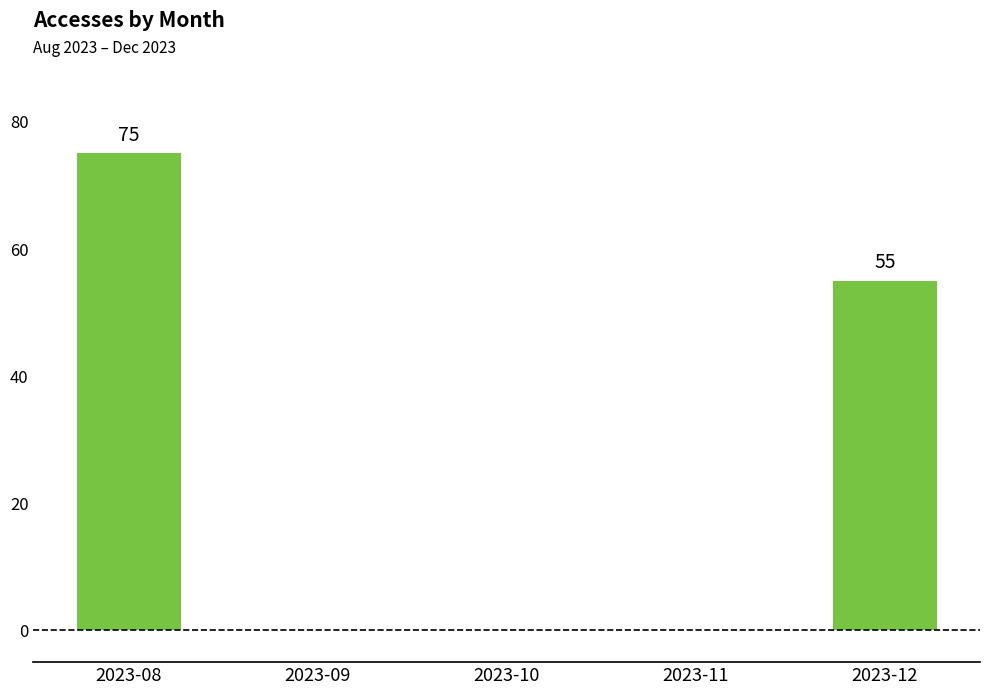

Reading left to right, list all the values displayed in this chart.

2023-08=75	2023-09=0	2023-10=0	2023-11=0	2023-12=55